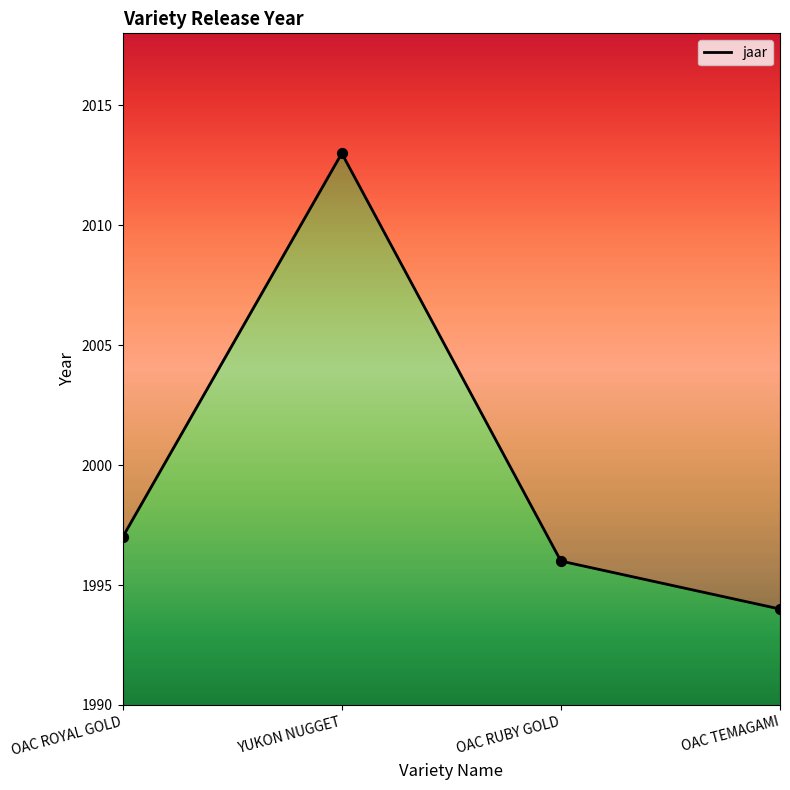

Which has a higher value, OAC TEMAGAMI or YUKON NUGGET?

YUKON NUGGET